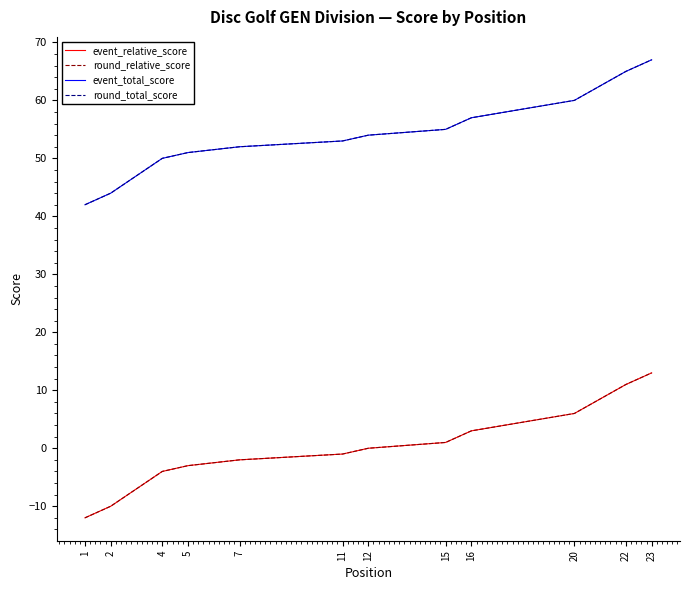

What is the approximate value of event_total_score at 22?

65